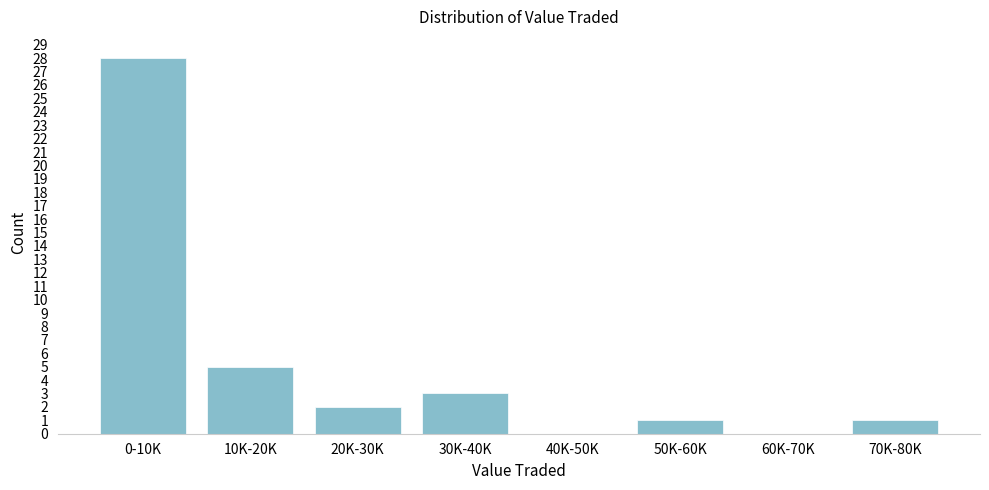

Reading left to right, what are all the values shown in this chart?

0-10K=28	10K-20K=5	20K-30K=2	30K-40K=3	40K-50K=0	50K-60K=1	60K-70K=0	70K-80K=1